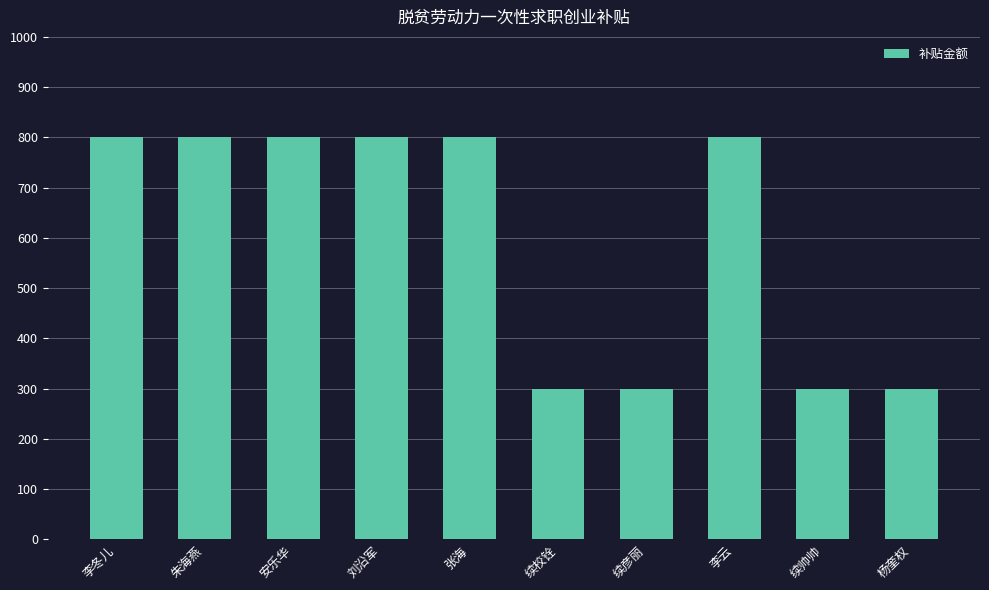

What is the ratio of the value at 李冬儿 to the value at 朱海燕?

1.0